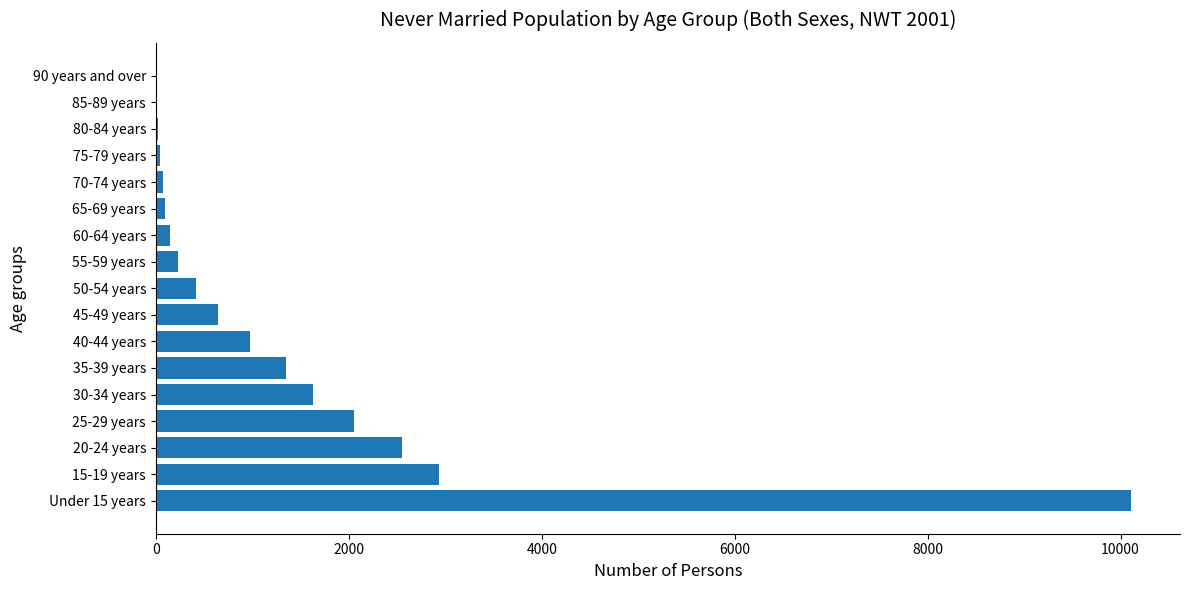

What is the average value?

1370